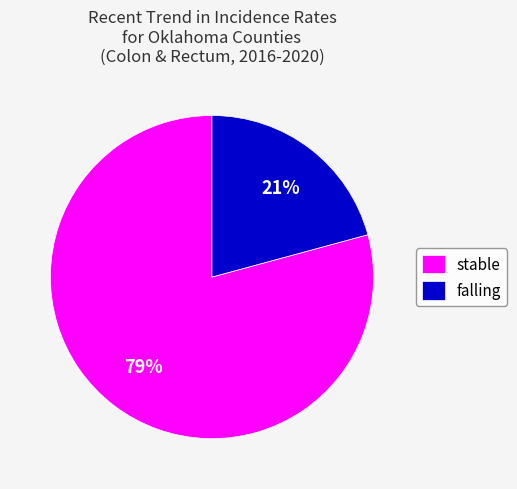

Is there a majority slice in this chart?

Yes